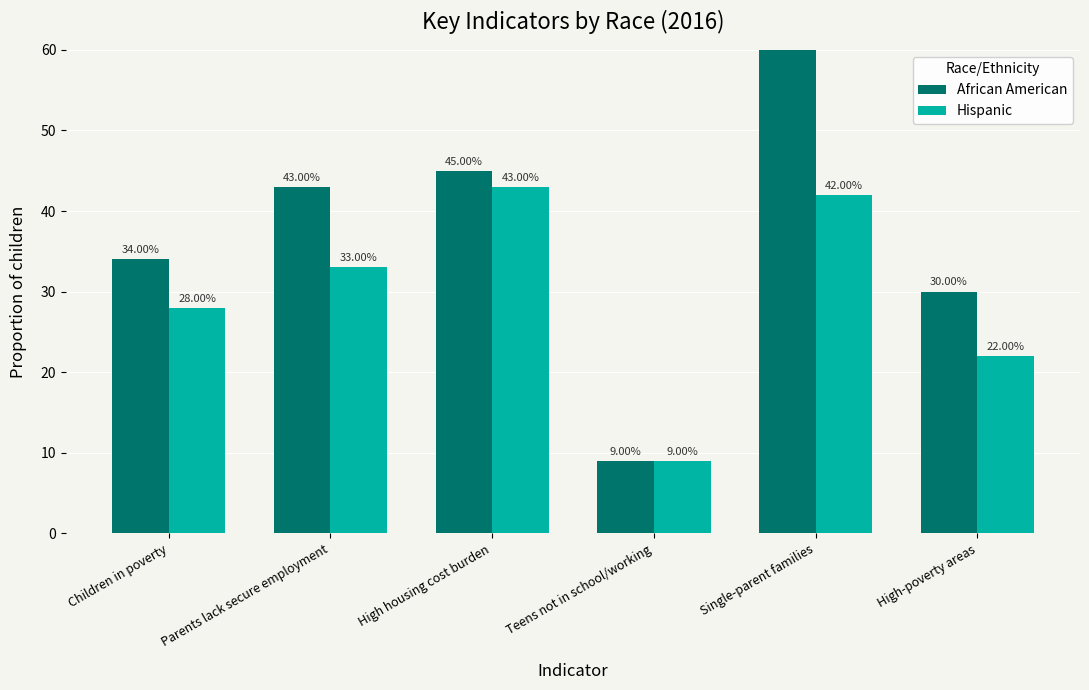

What value does the African American series have at High housing cost burden?

45.0